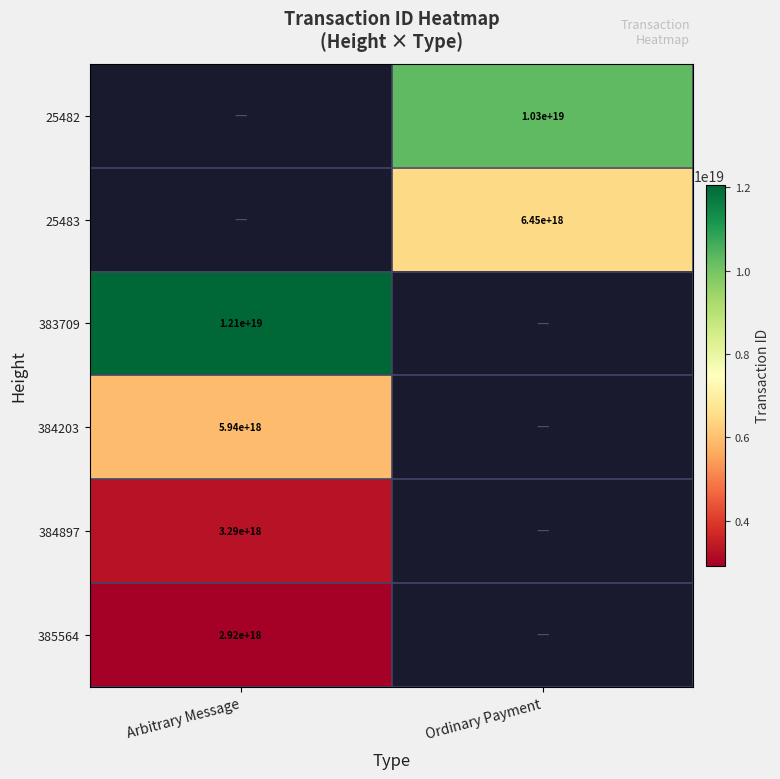

Count the number of categories in the chart.

2